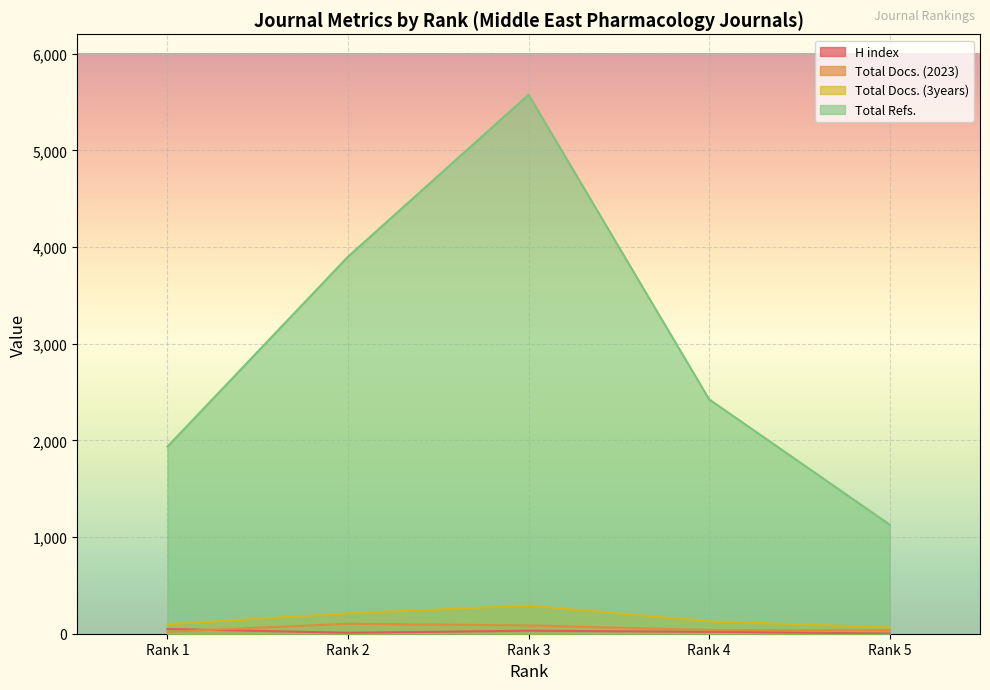

Is it true that H index equals 20 at Rank 4?

True